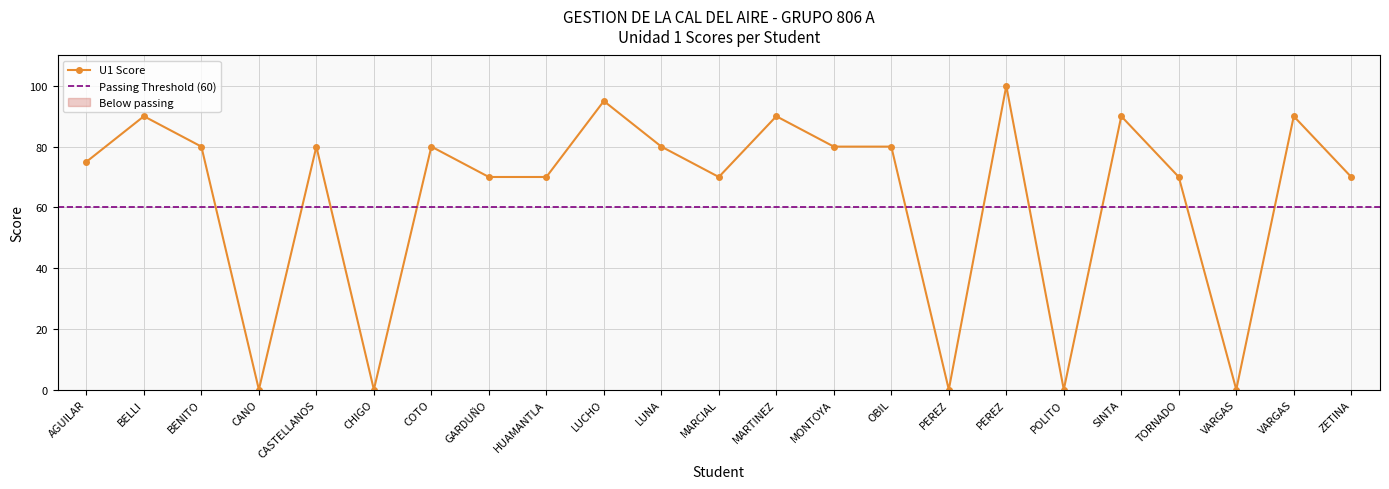

Reading right to left, what are all the values shown in this chart?

70	90	0	70	90	0	100	0	80	80	90	70	80	95	70	70	80	0	80	0	80	90	75